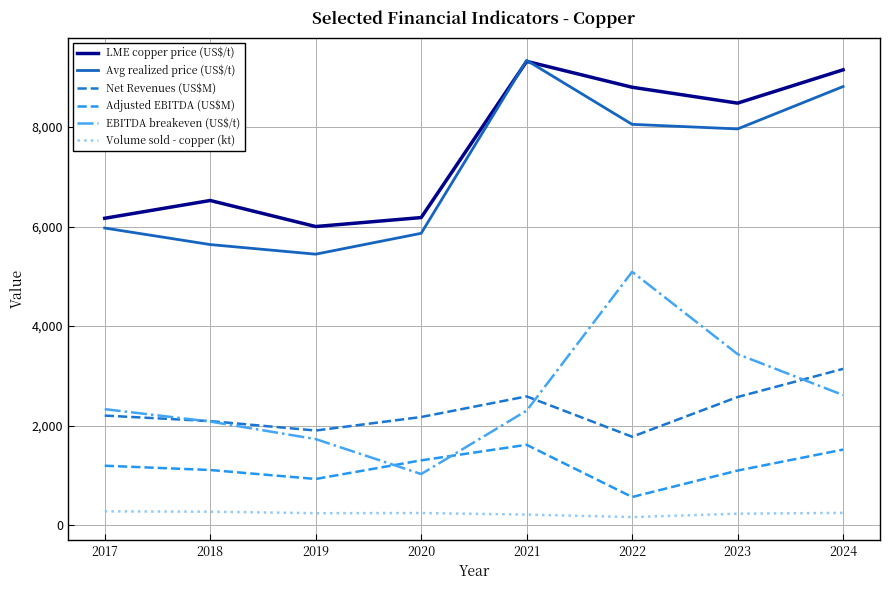

Is it true that EBITDA breakeven (US$/t) equals 3216 at 2017?

False